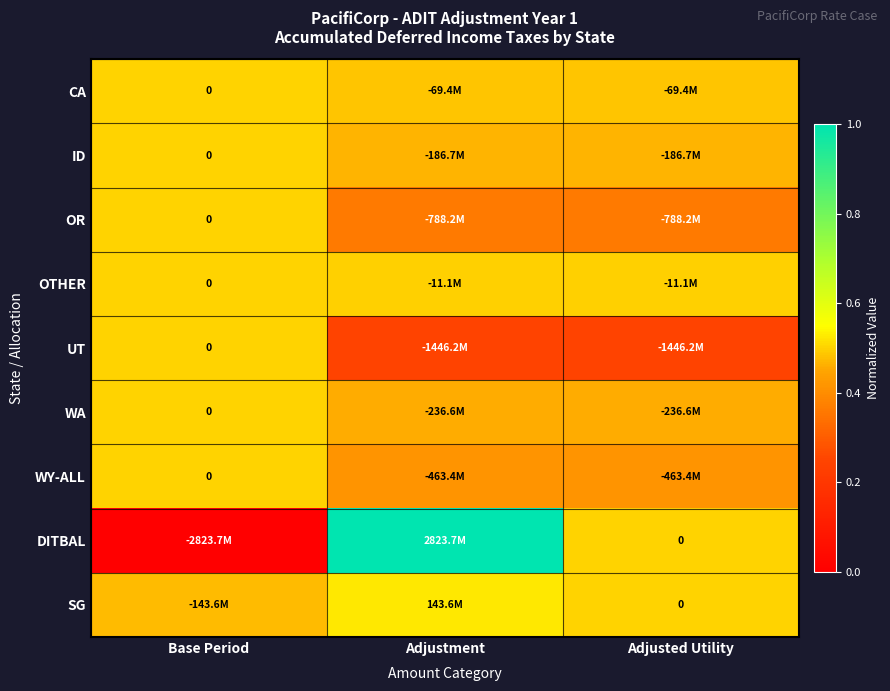

At which category is the sum across all series the highest?

Adjustment